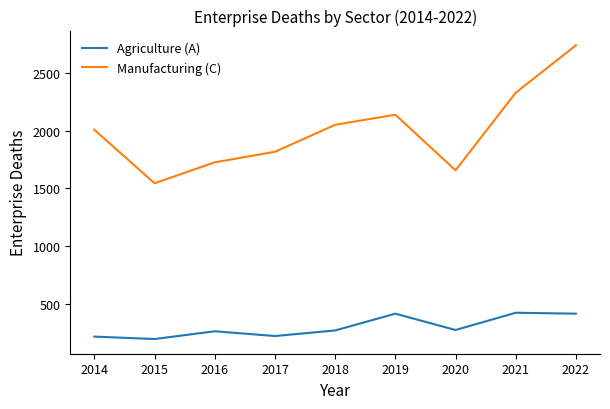

How many lines are shown in the chart?

2